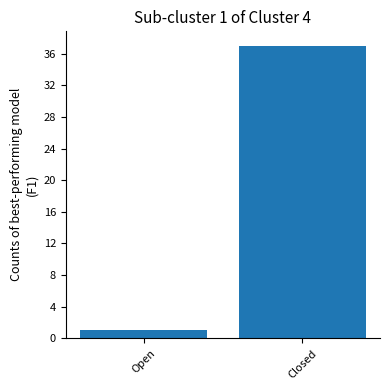

Reading left to right, transcribe all the data shown in this chart.

Open=1	Closed=37